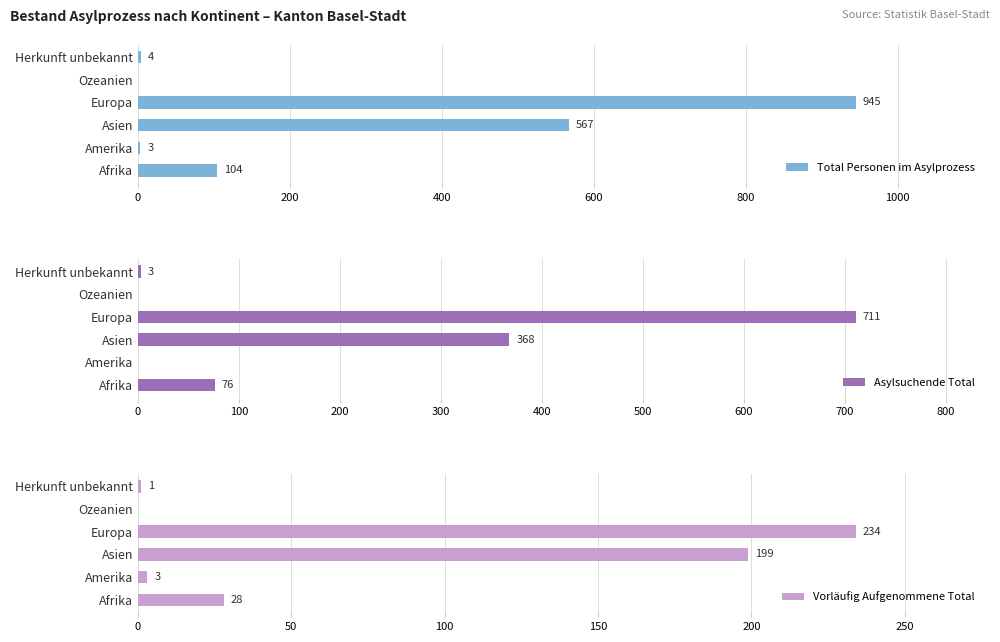

Which series has the largest range (max minus min)?

Total Personen im Asylprozess